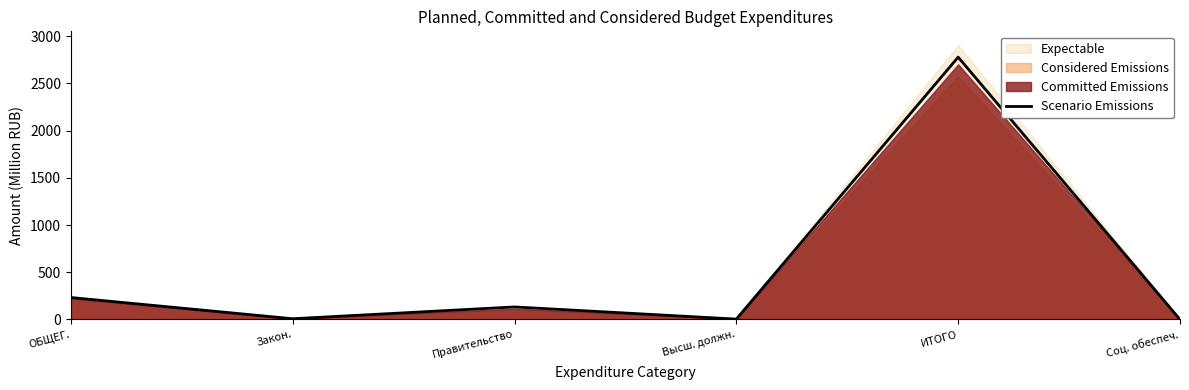

Reading left to right, list all the values displayed in this chart.

ОБЩЕГ.=232.2	Закон.=8.0	Правительство=132.7	Высш. должн.=4.0	ИТОГО=2776.8	Соц. обеспеч.=0.0